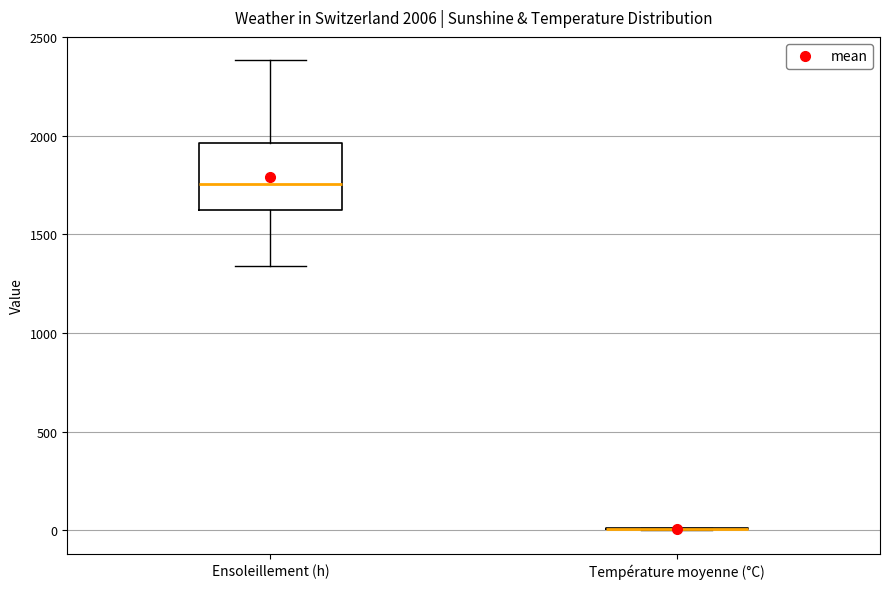

Which box is the tallest, from its lower edge to its upper edge?

Ensoleillement (h)